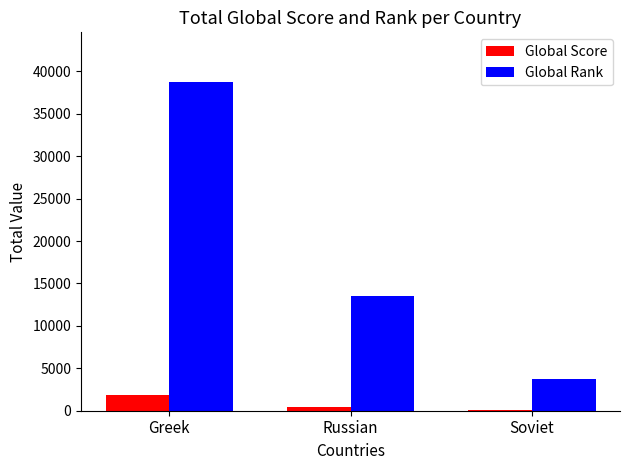

What is the highest value of the Global Score series?

1899